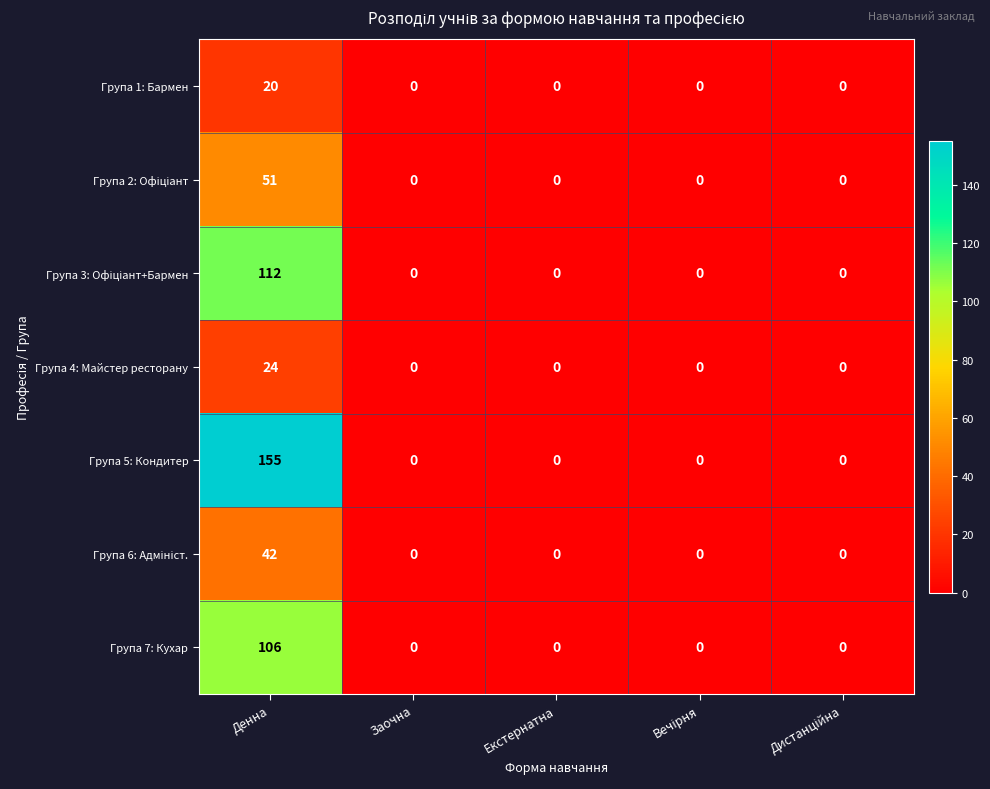

Is it true that Група 1: Бармен equals 6 at Заочна?

False